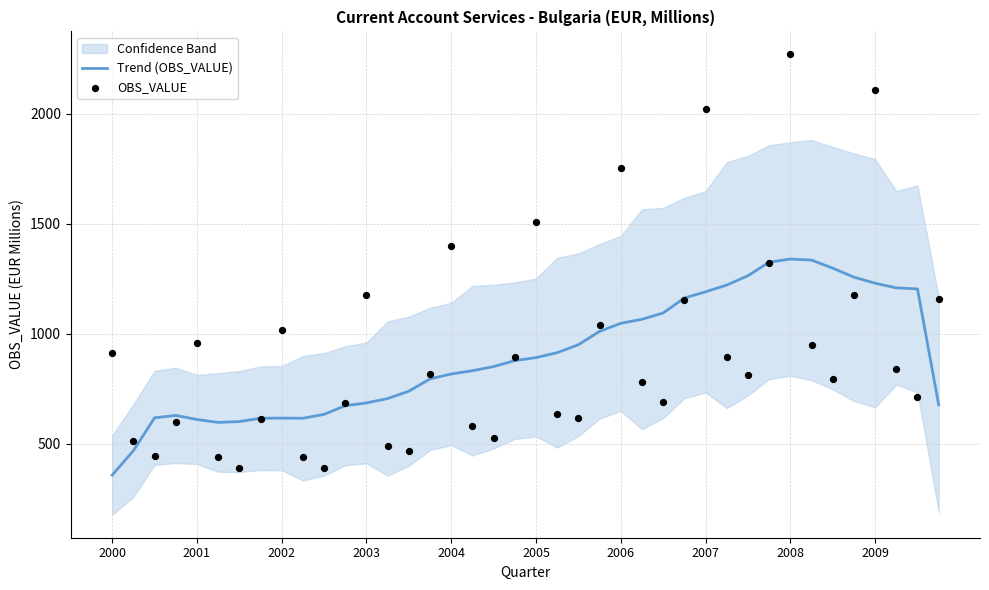

Which category has the lowest value in the Trend (OBS_VALUE) series?

2000